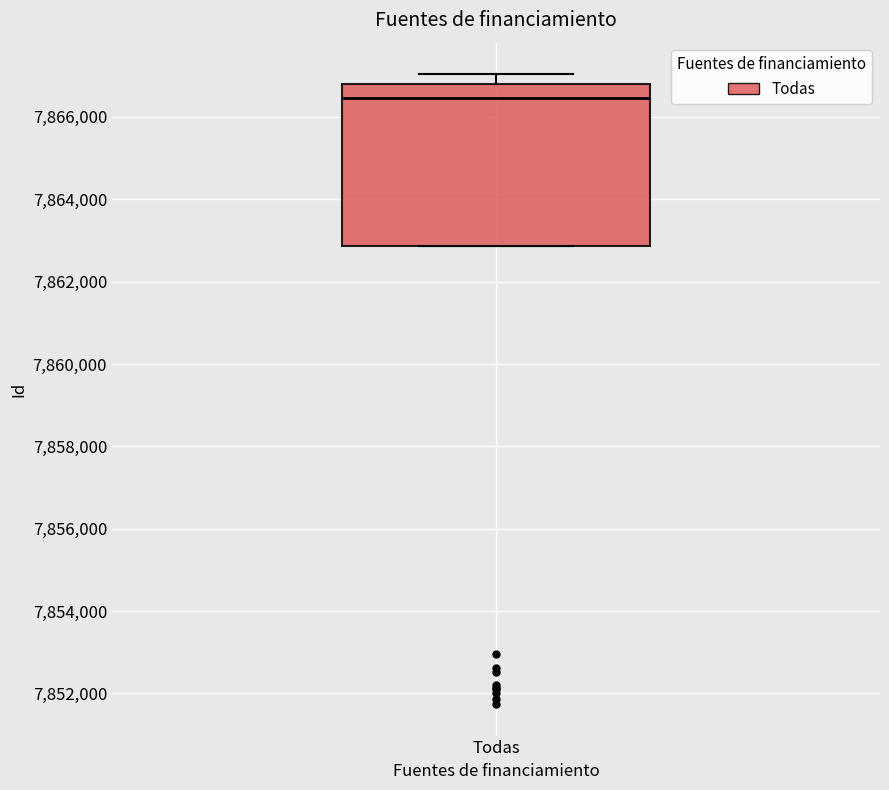

Where is the upper edge of the box for Todas on the y-axis? The values are not printed on the chart, so give them approximately, as read against the axis.

7866800